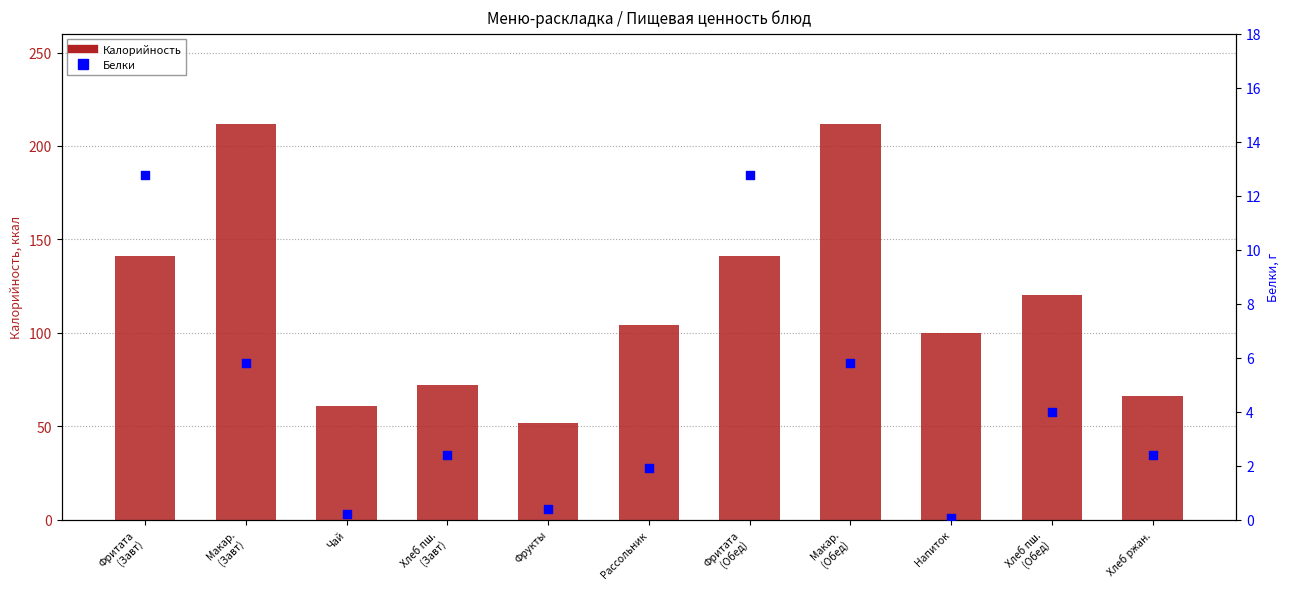

Which series reaches the maximum Y coordinate?

Калорийность